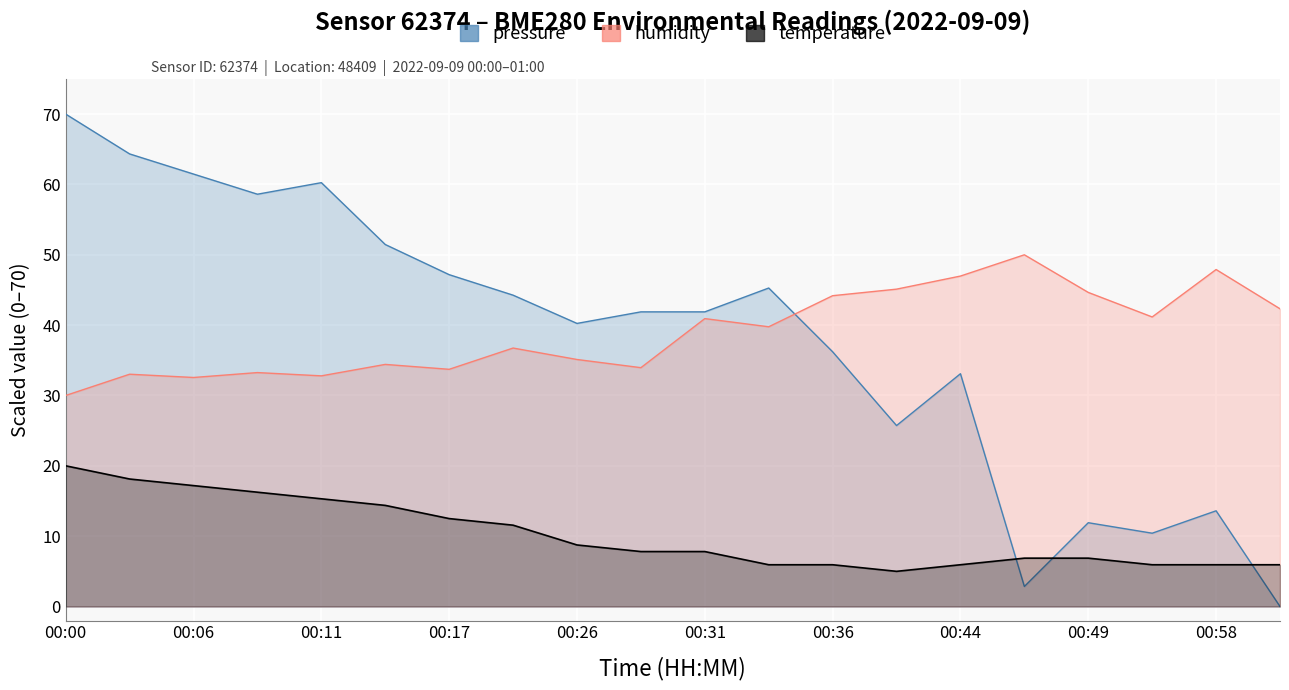

At which category is the sum across all series the highest?

00:00